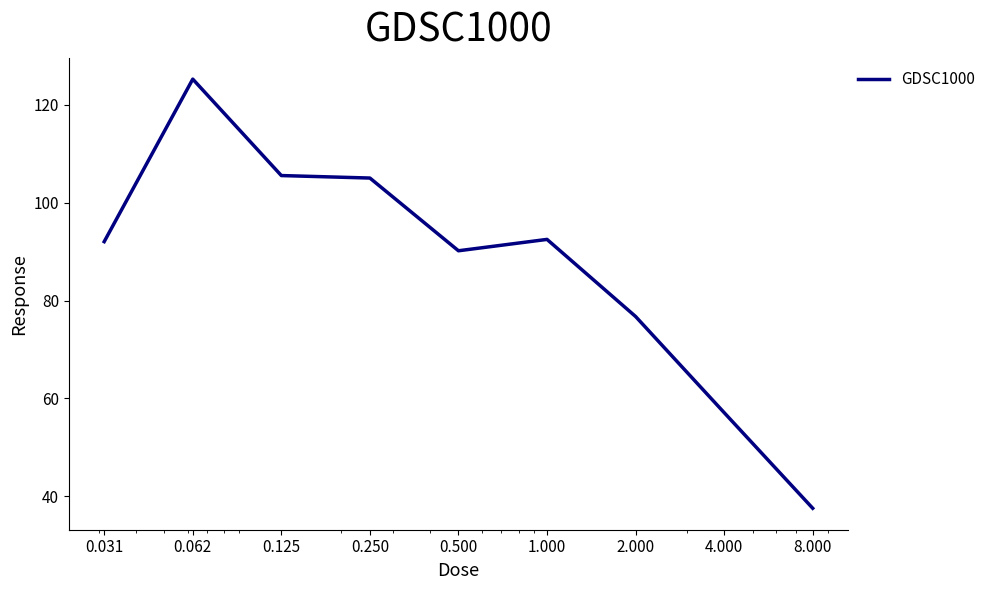

What is the minimum value shown in the chart?

37.6